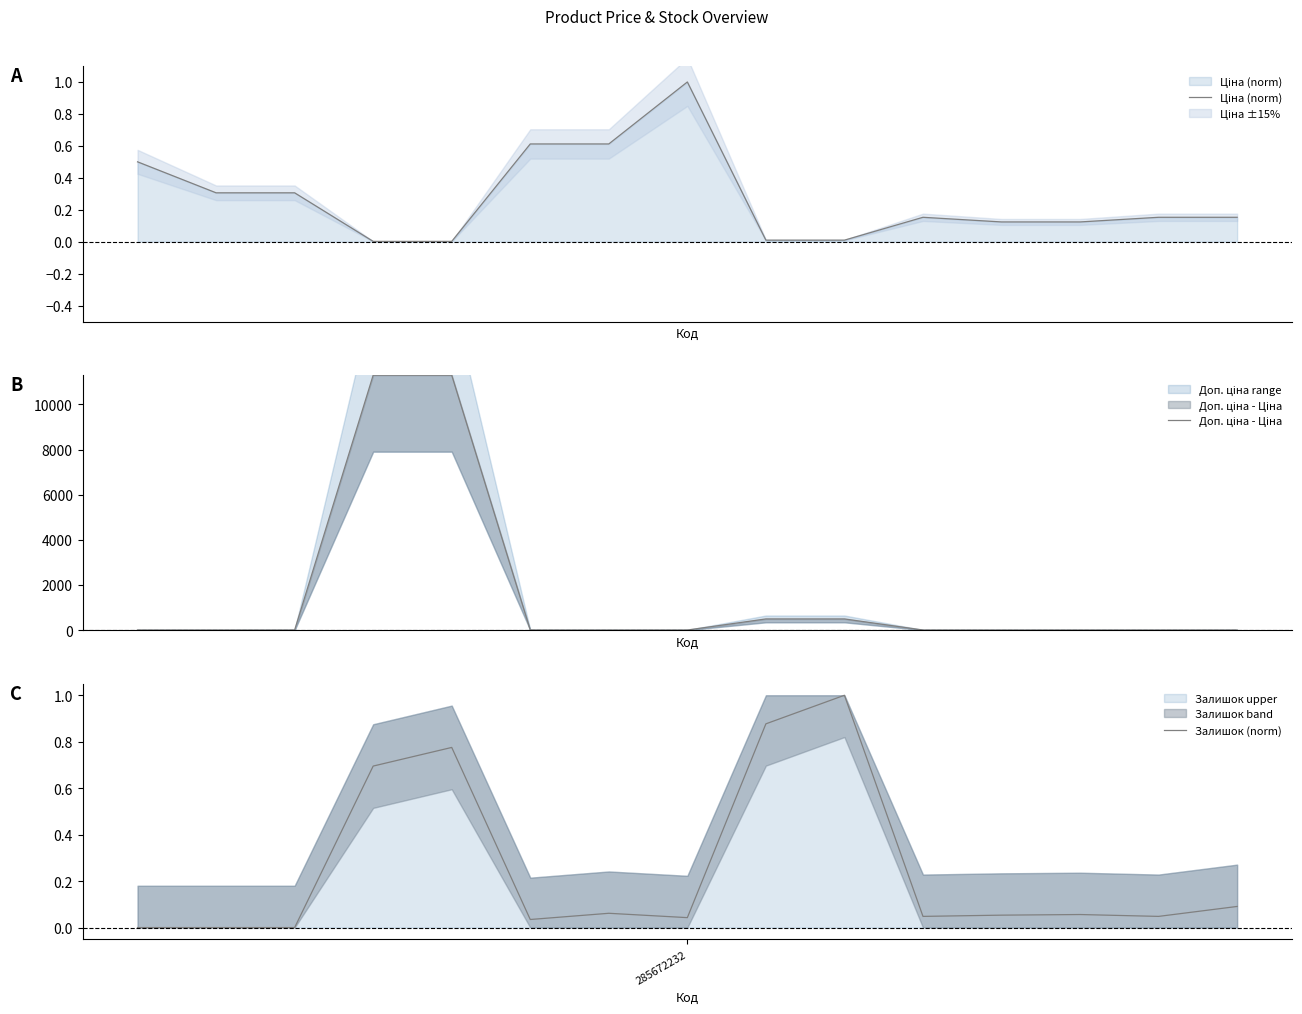

How many lines are shown in the chart?

3